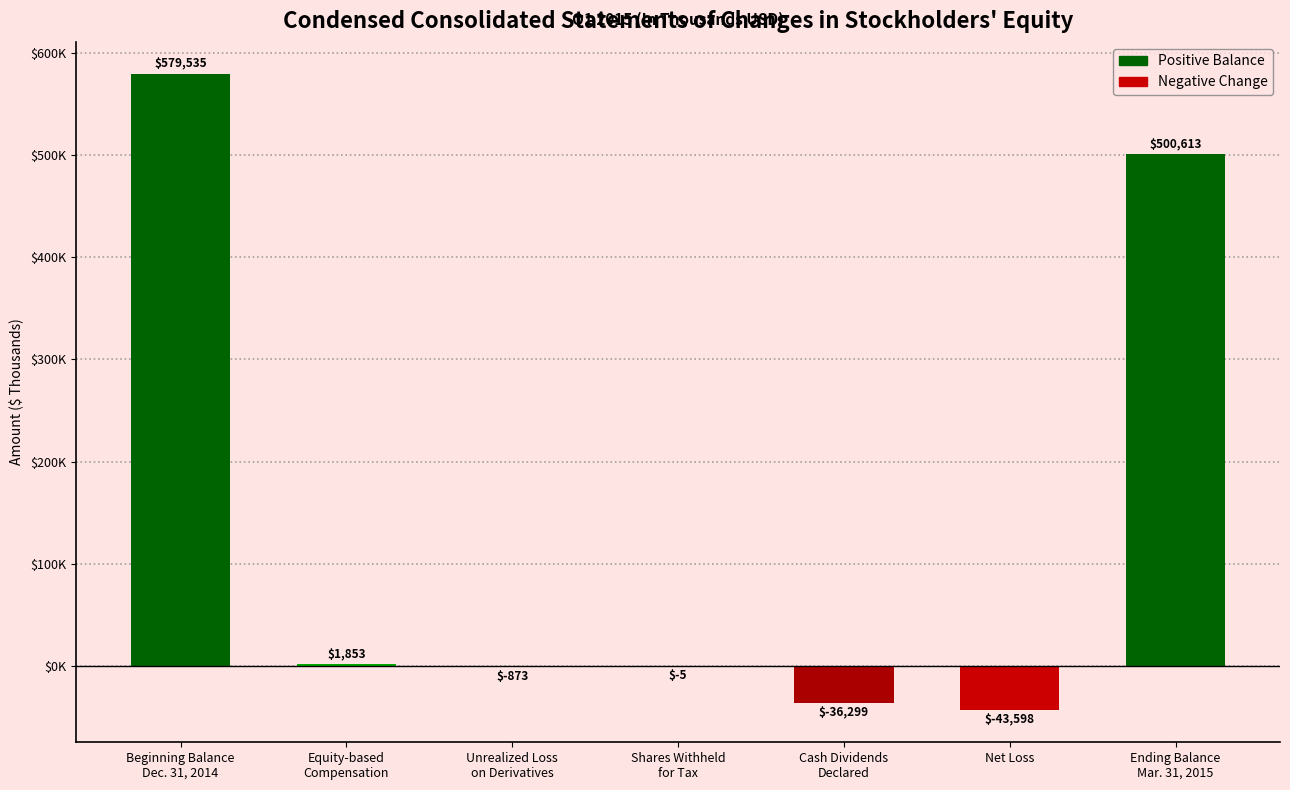

Reading left to right, transcribe all the data shown in this chart.

579535	1853	-873	-5	-36299	-43598	500613